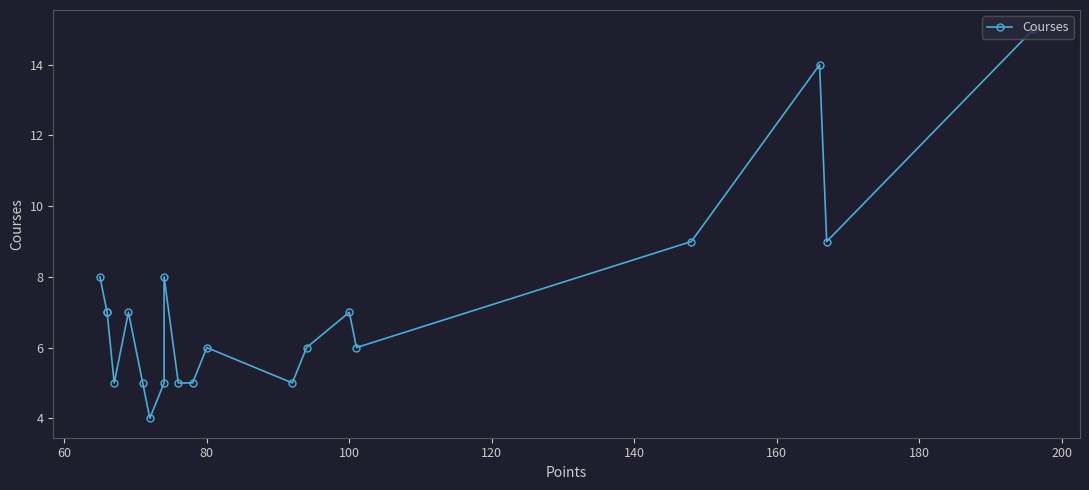

How many values are below 7?

10